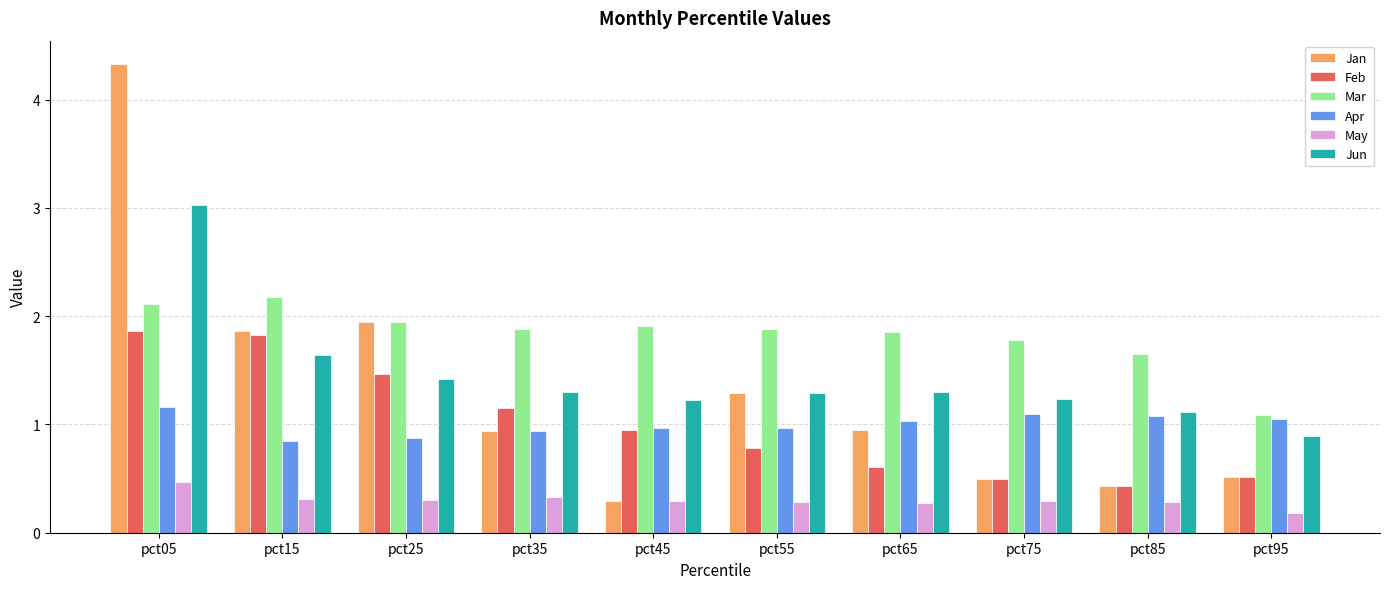

At pct05, list the series in order from largest to smallest.

Jan, Jun, Mar, Feb, Apr, May